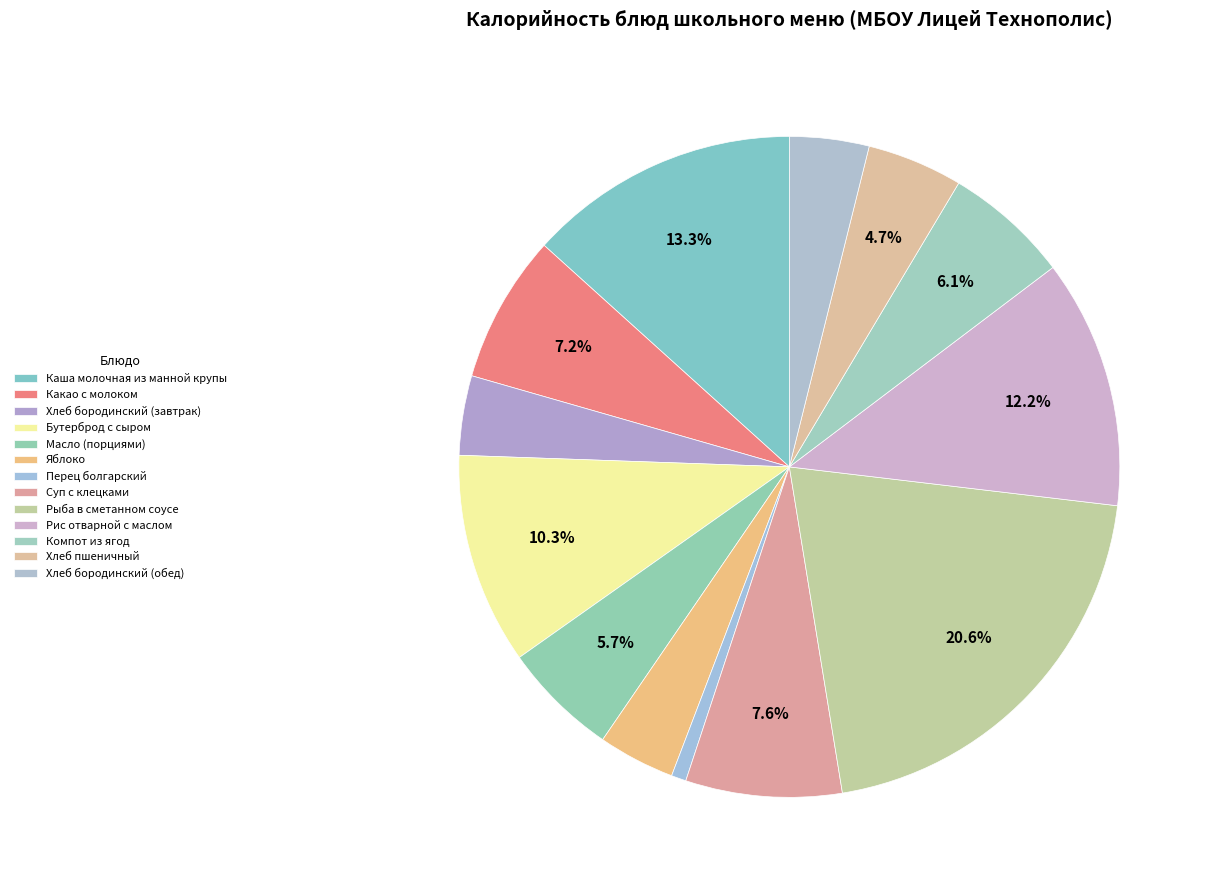

Is it true that Какао с молоком is 1% of the pie?

False